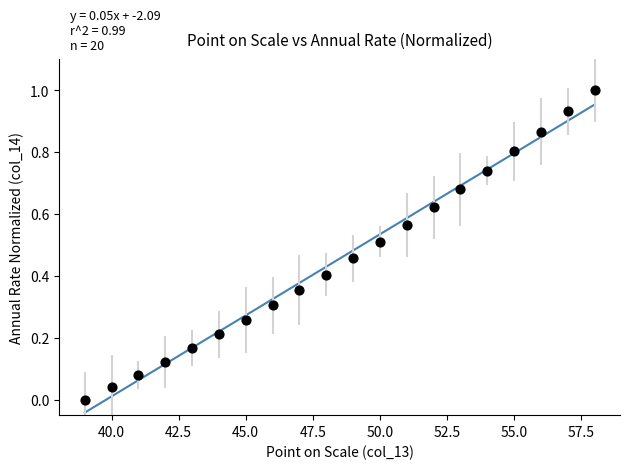

What is the range of Y values (max minus min)?

1.0